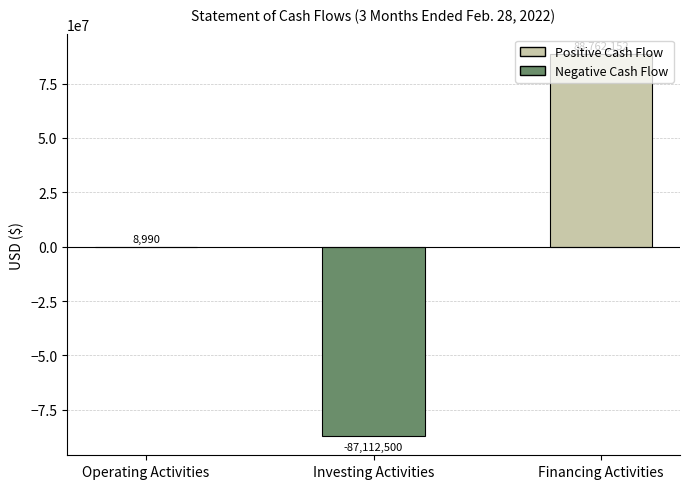

Read the value at Investing Activities.

-87112500